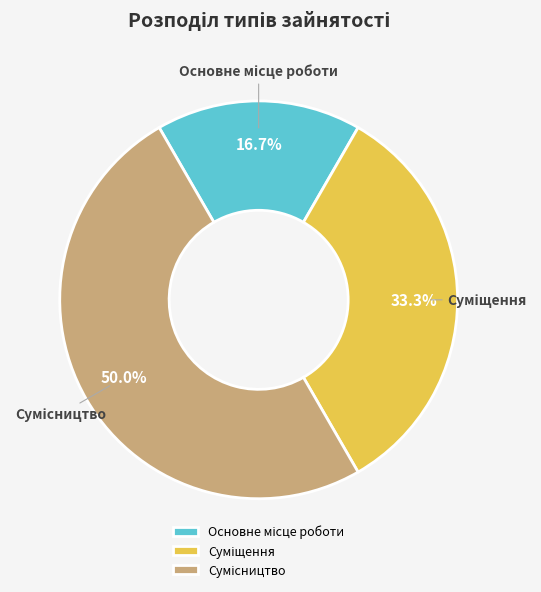

How many slices are in this pie chart?

3